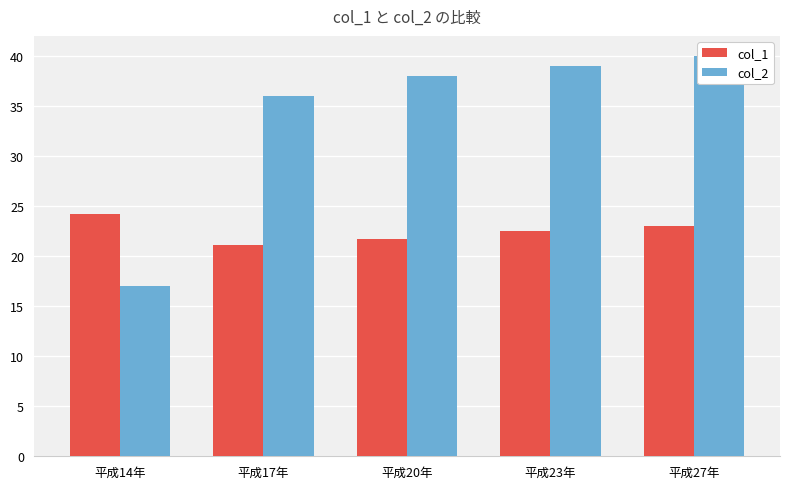

What are all the series names shown in the legend?

col_1, col_2